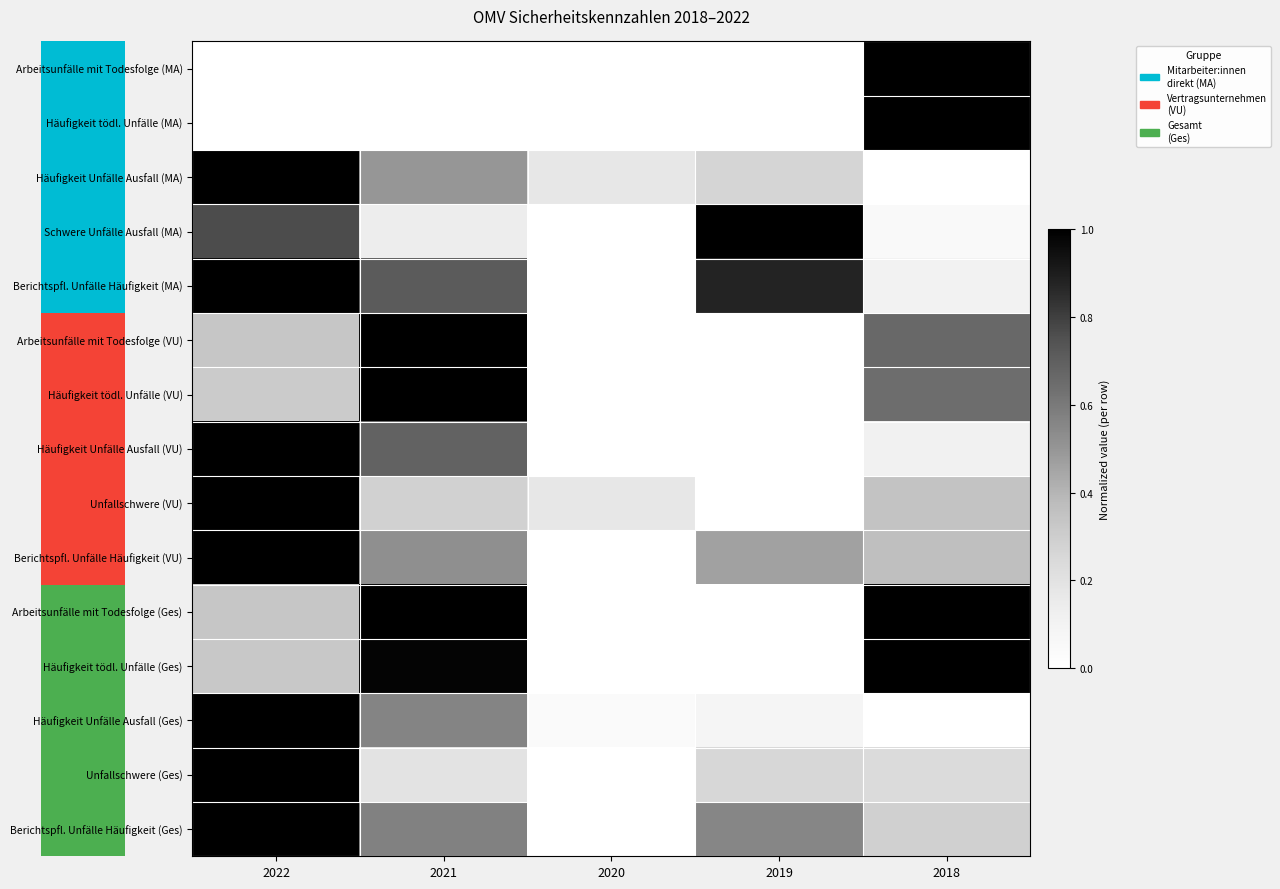

Count the number of categories in the chart.

5